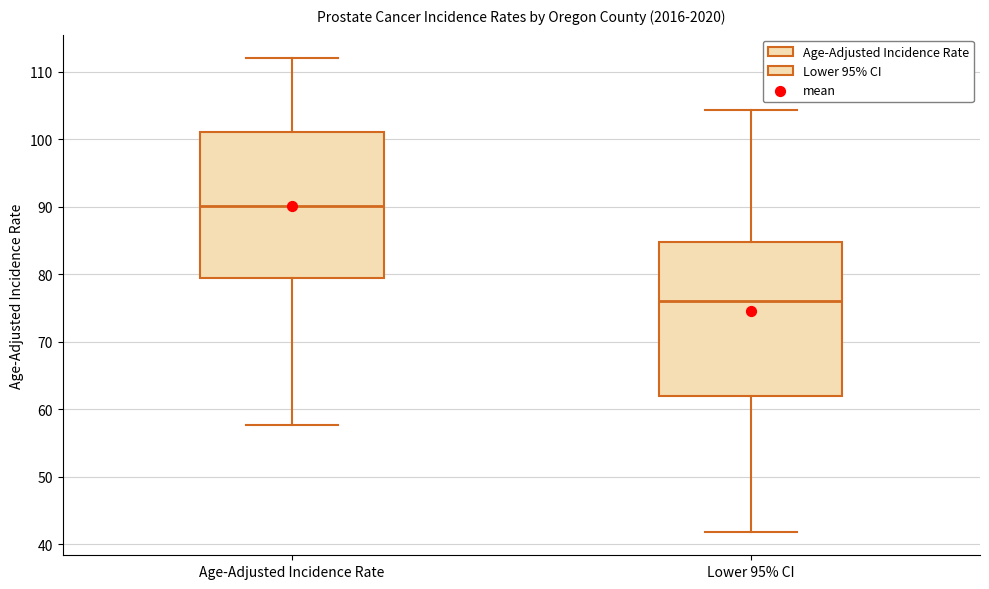

Which box has the highest median line?

Age-Adjusted Incidence Rate